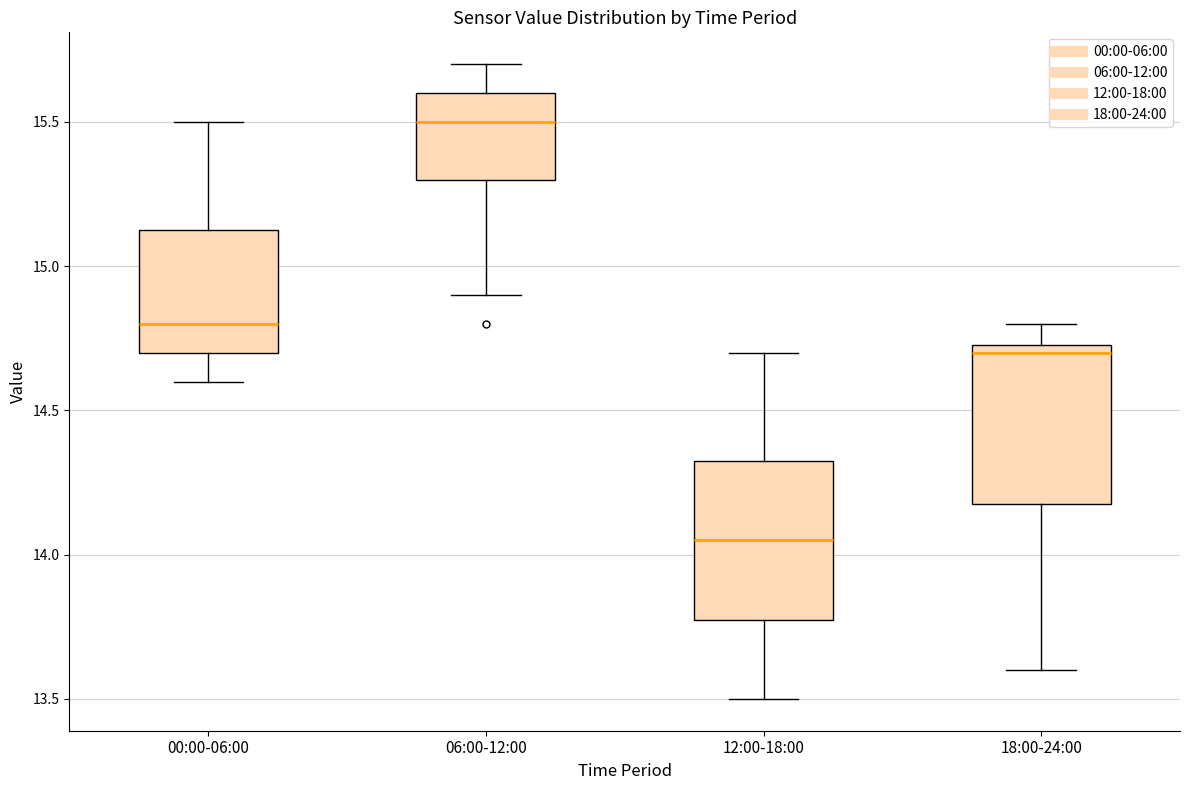

Which box has the highest median line?

06:00-12:00